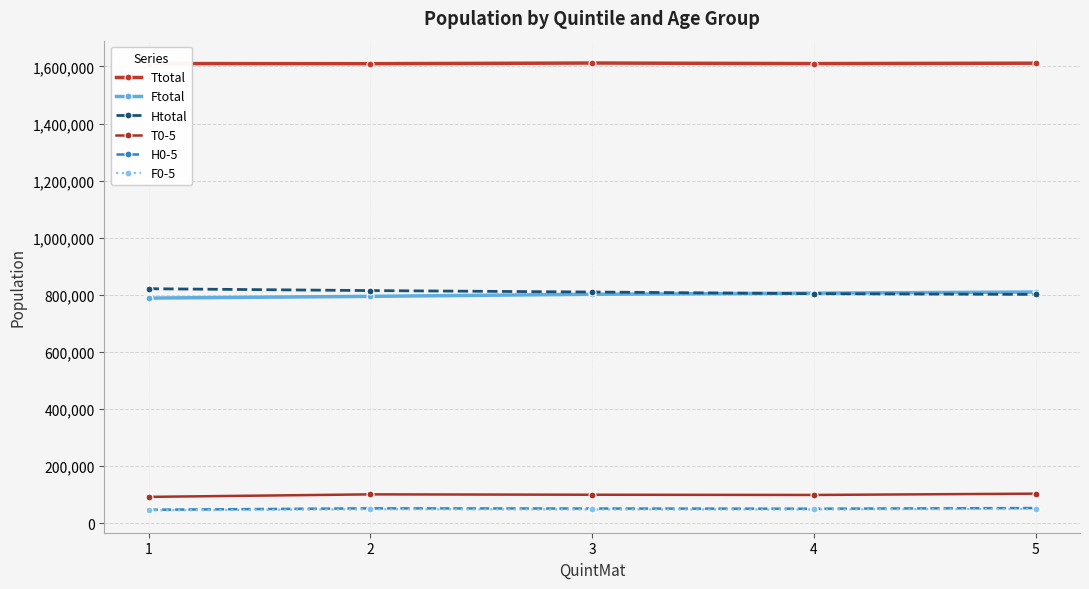

Is it true that Ftotal equals 229131 at 2?

False